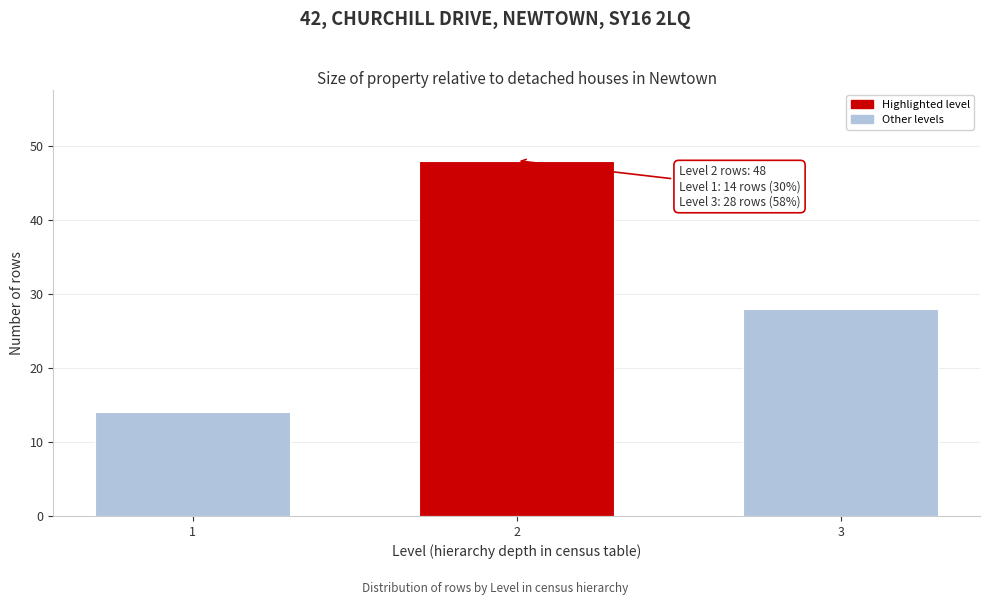

Reading left to right, extract all data points from this chart.

14	48	28